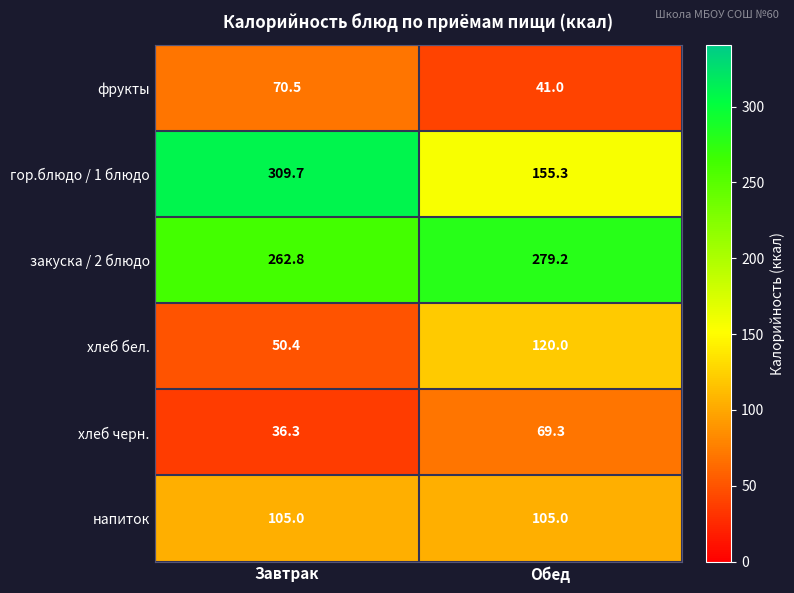

Which series changed the most between Завтрак and Обед?

гор.блюдо / 1 блюдо